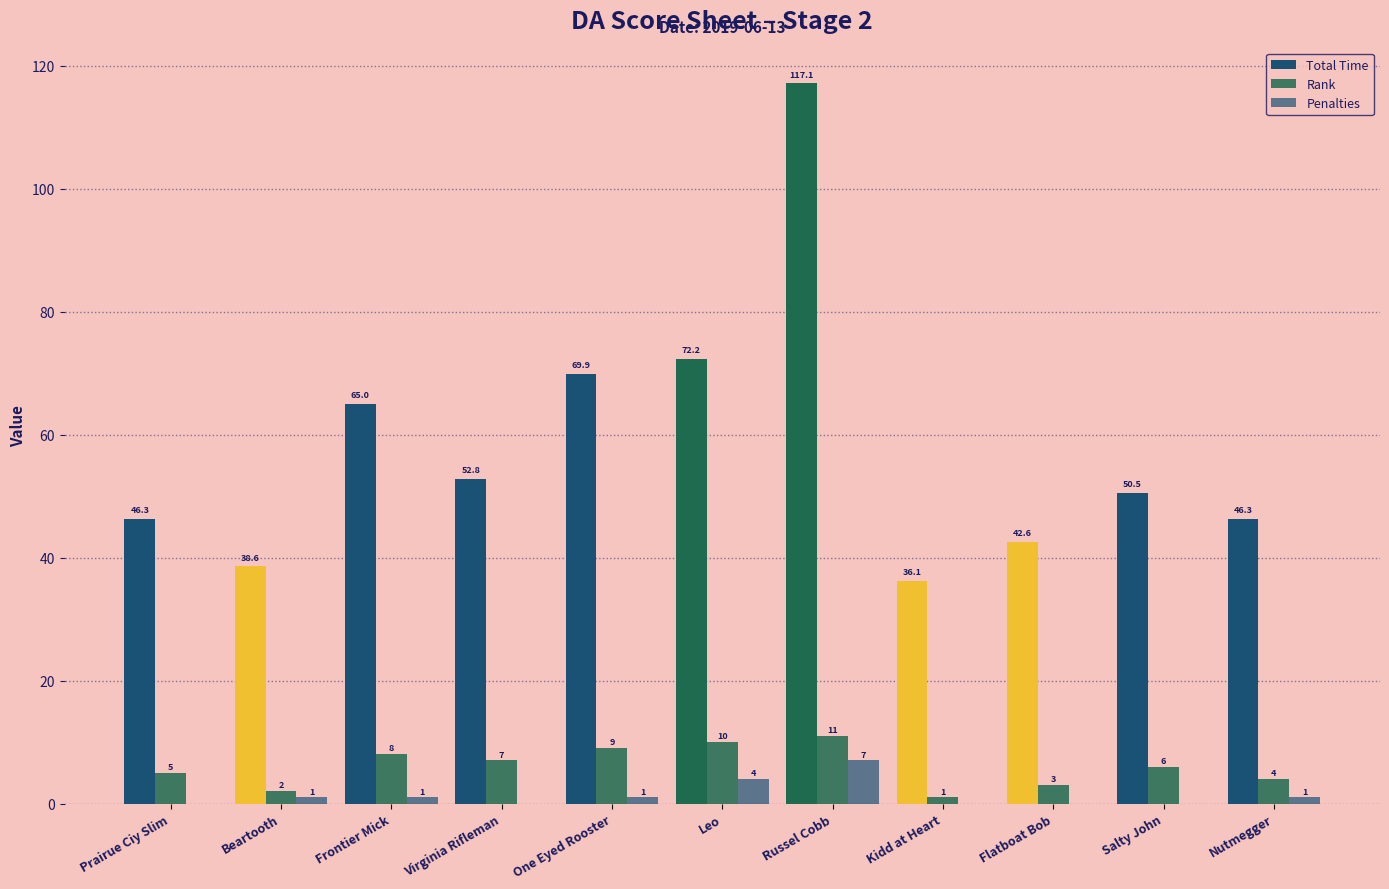

Are the bars grouped side by side (vs. stacked)?

Yes